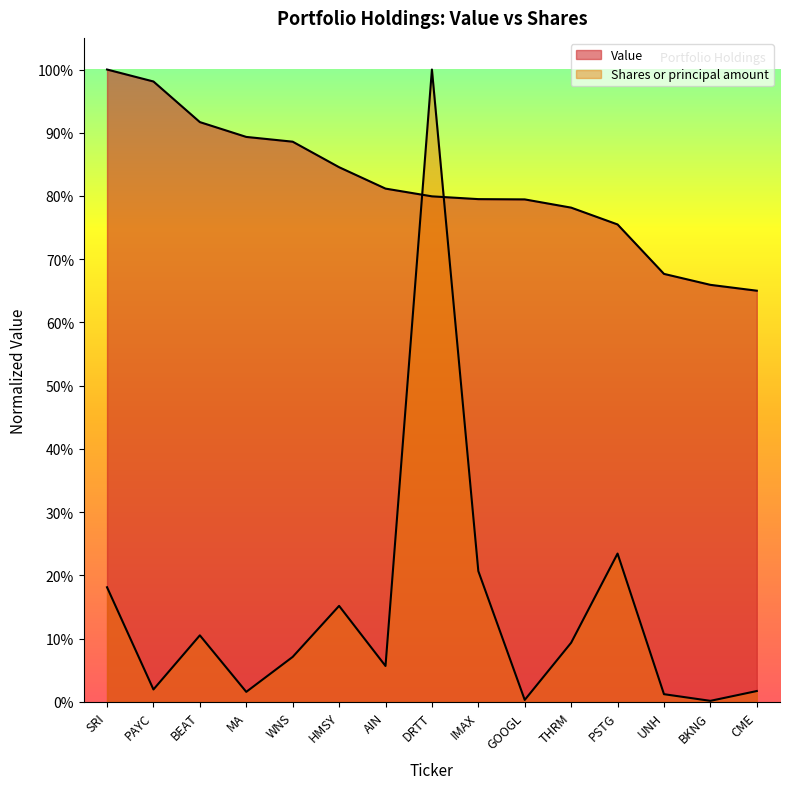

What position from the right is BEAT?

13